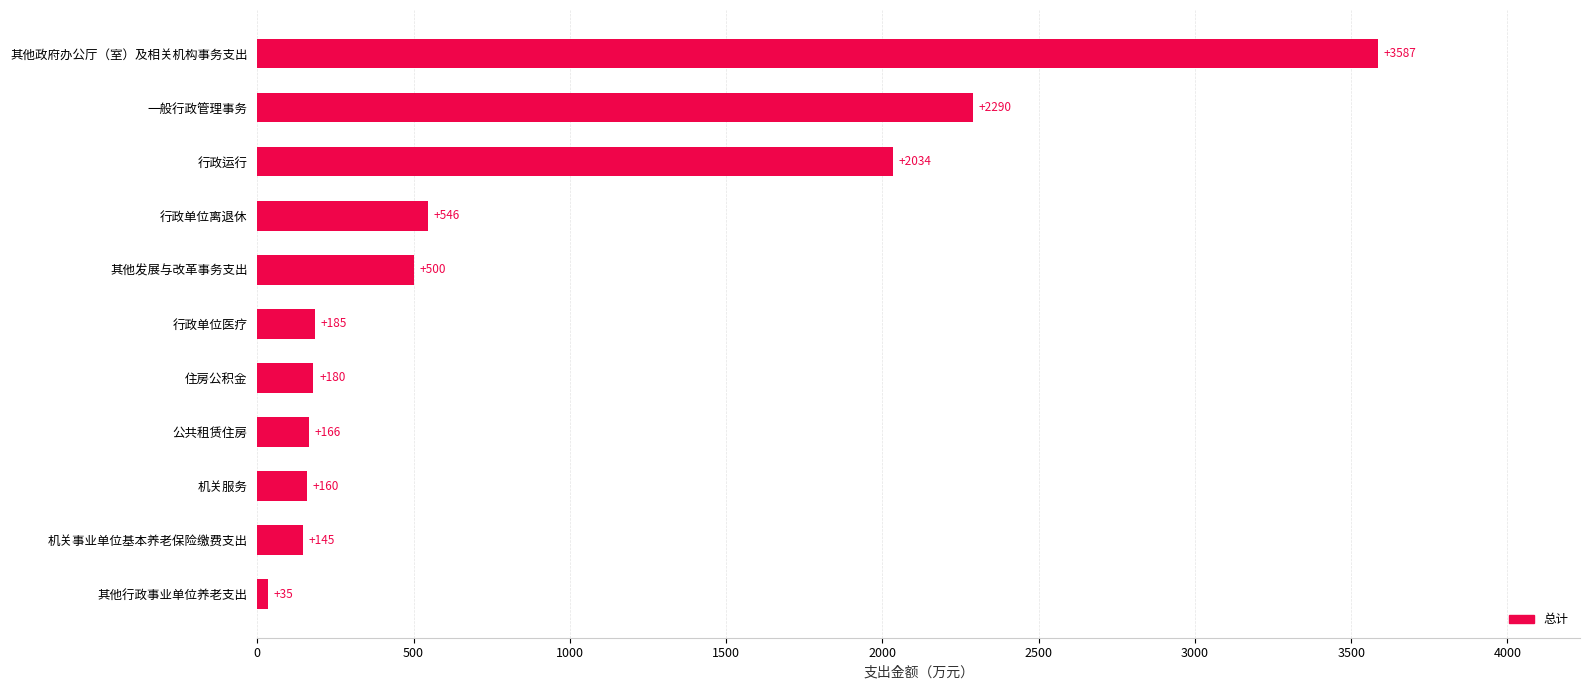

Rank the categories by value from highest to lowest.

其他政府办公厅（室）及相关机构事务支出, 一般行政管理事务, 行政运行, 行政单位离退休, 其他发展与改革事务支出, 行政单位医疗, 住房公积金, 公共租赁住房, 机关服务, 机关事业单位基本养老保险缴费支出, 其他行政事业单位养老支出